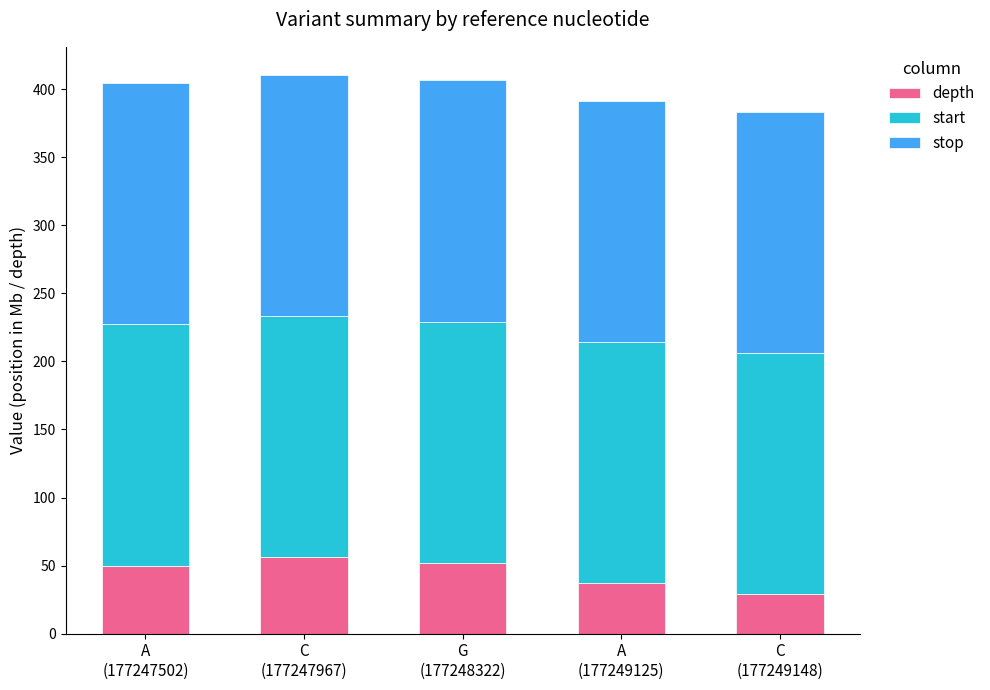

What is the sum of all depth values?

224.0